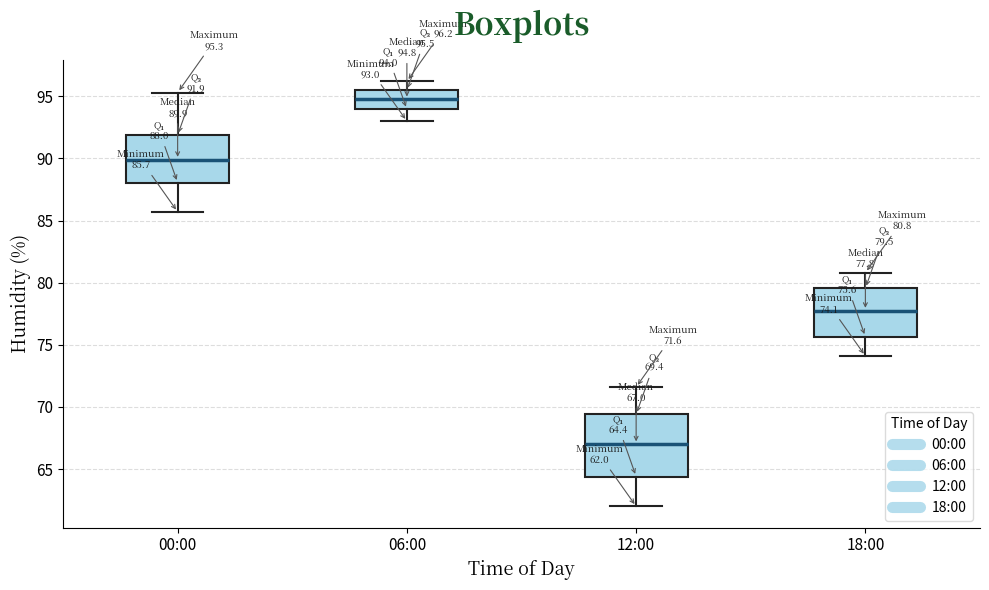

Comparing the boxes themselves (not the whiskers), which one is the tallest?

12:00